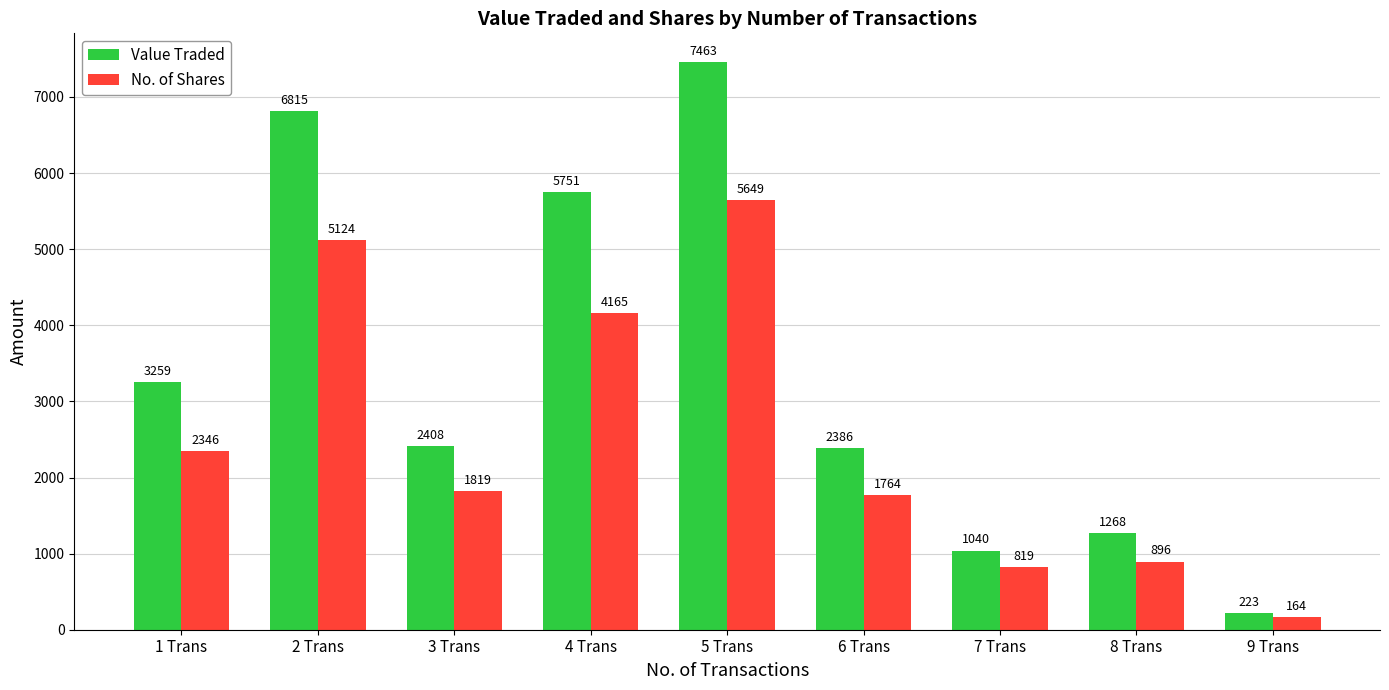

How many distinct data groups are displayed?

2